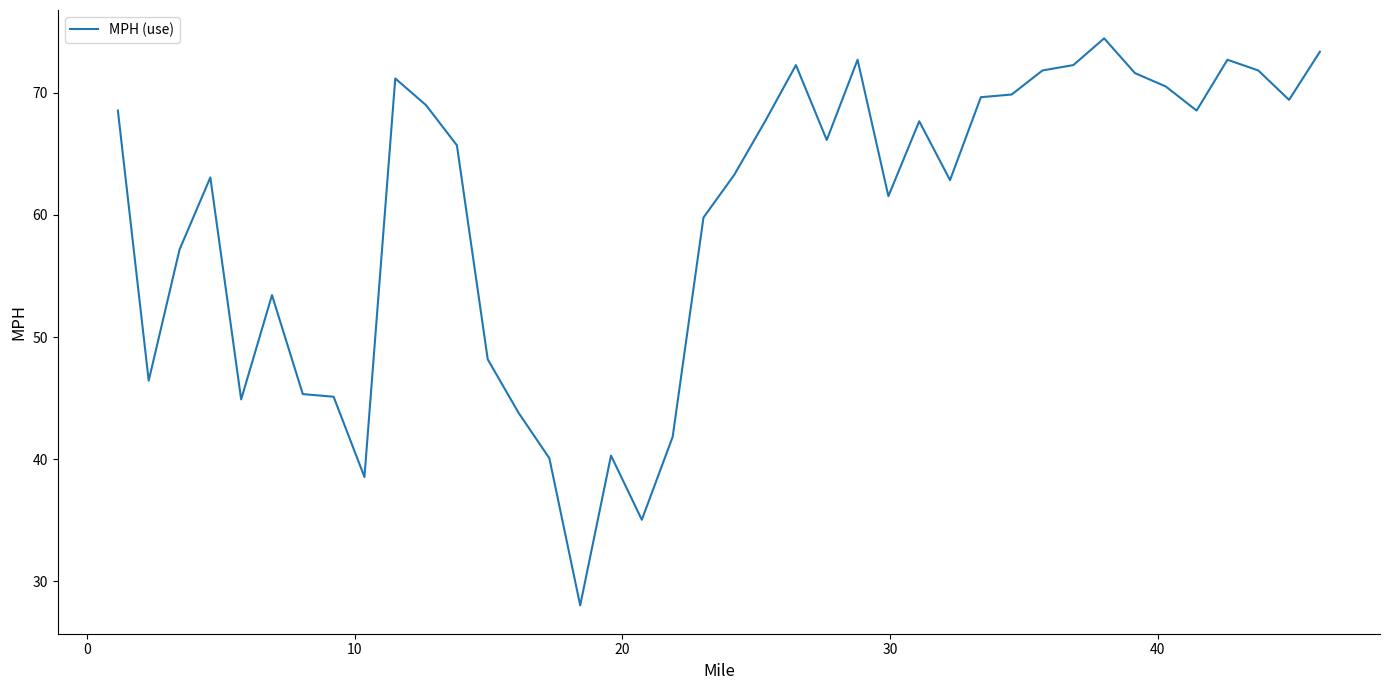

What is the smallest value displayed?

28.0